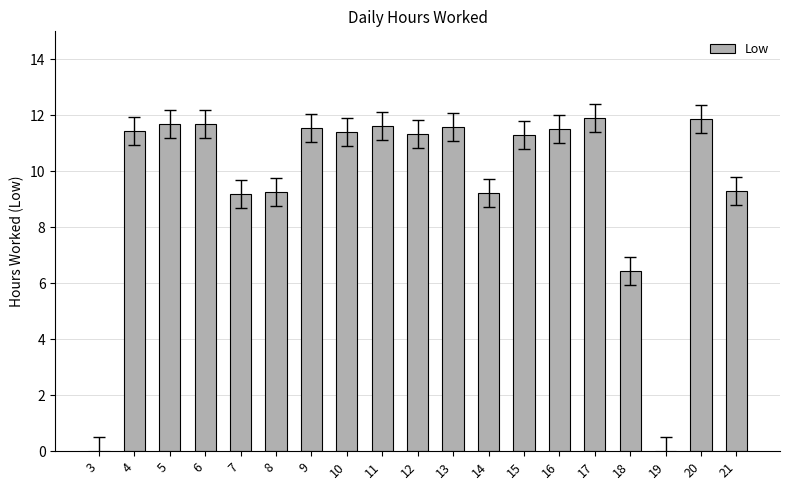

The value at 10 is 17.5. True or false?

False